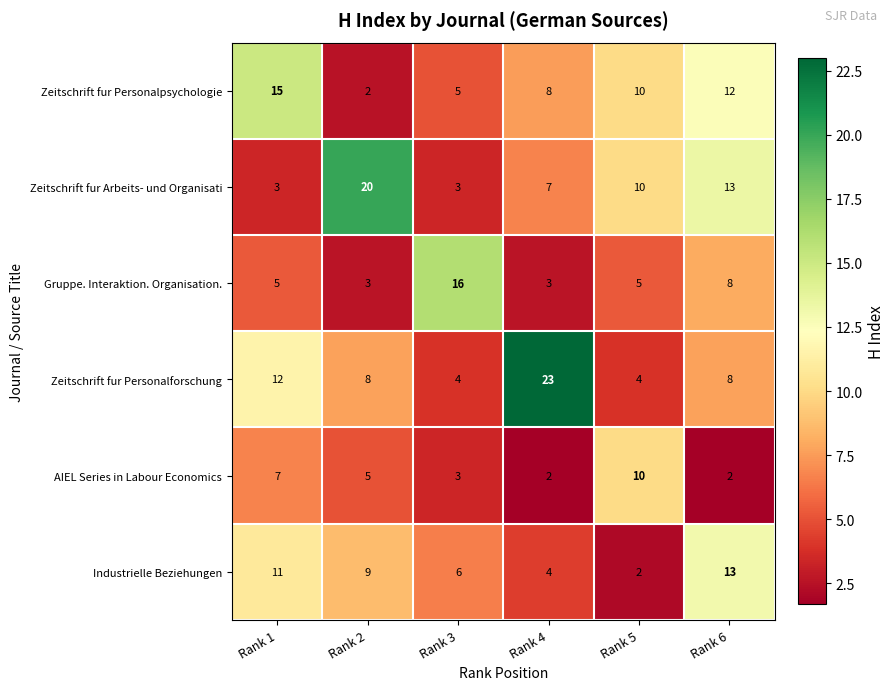

At which category is the sum across all series the highest?

Rank 6